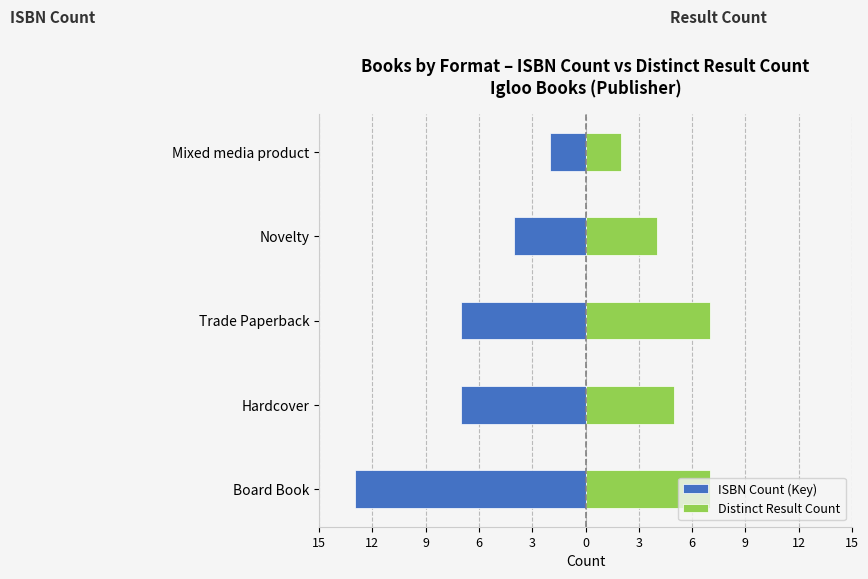

Between Trade Paperback and Board Book, which is larger?

Trade Paperback